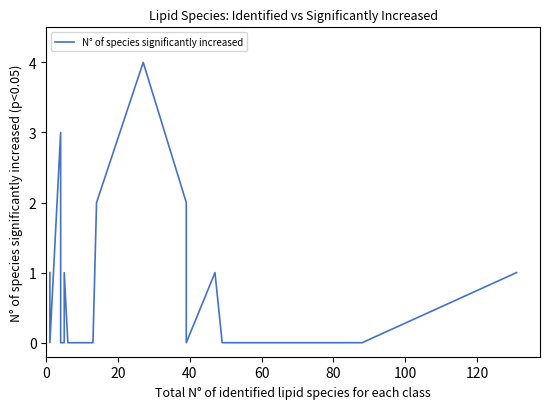

How many interior local valleys (lower than both neighbors) does the data have?

1